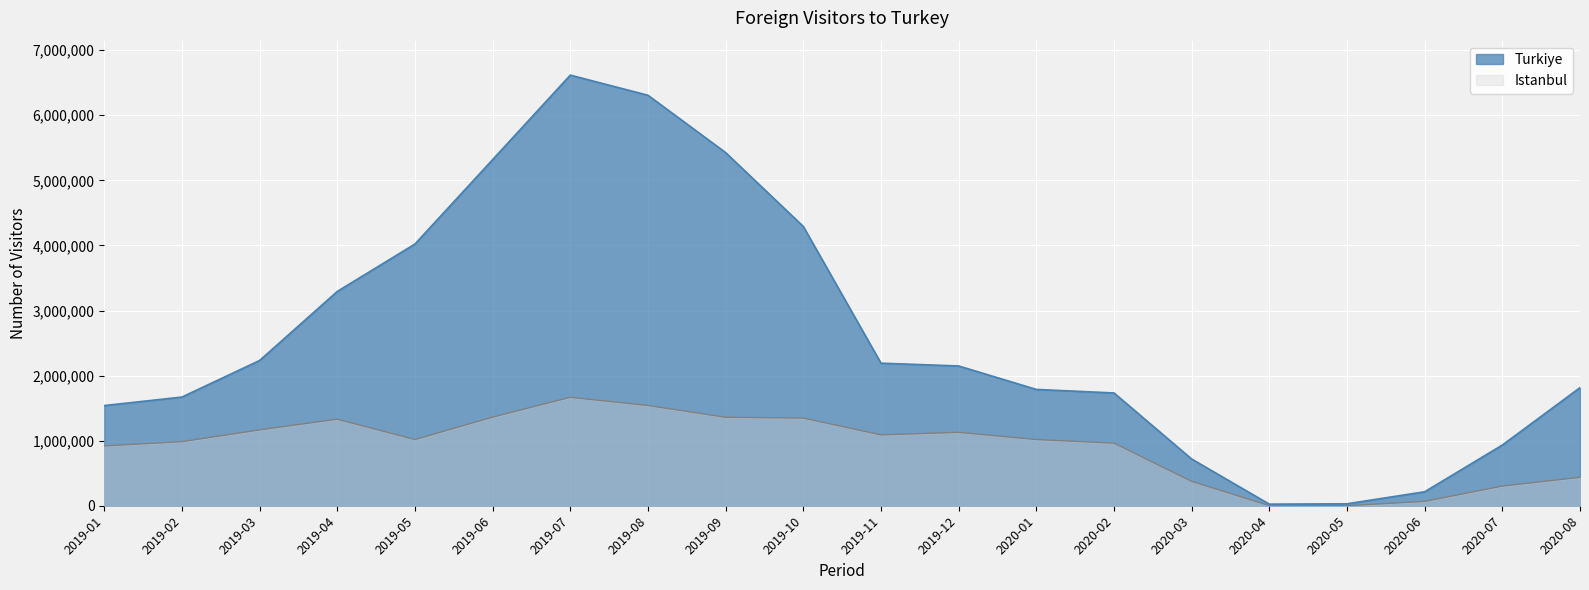

Which has a higher value, 2020-03 or 2019-12?

2019-12